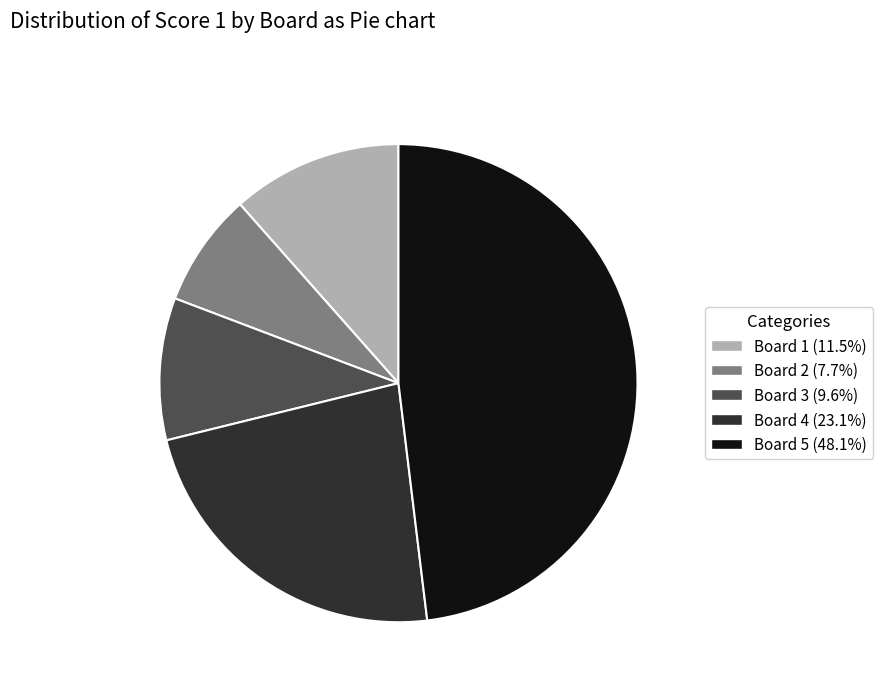

Is the sum of Board 3 (9.6%) and Board 1 (11.5%) greater than half?

No